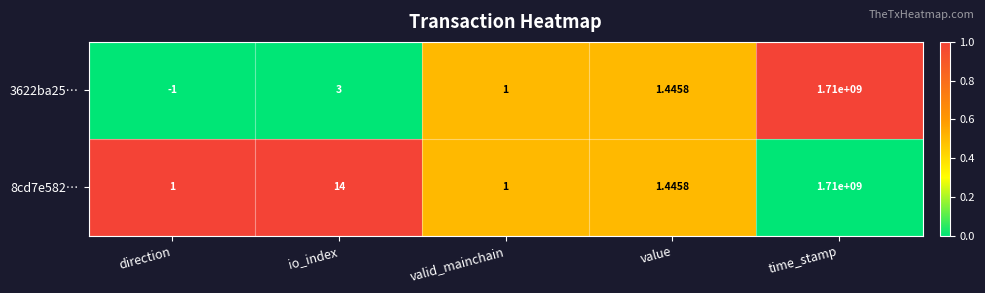

What is the greatest value displayed?

1710000000.0